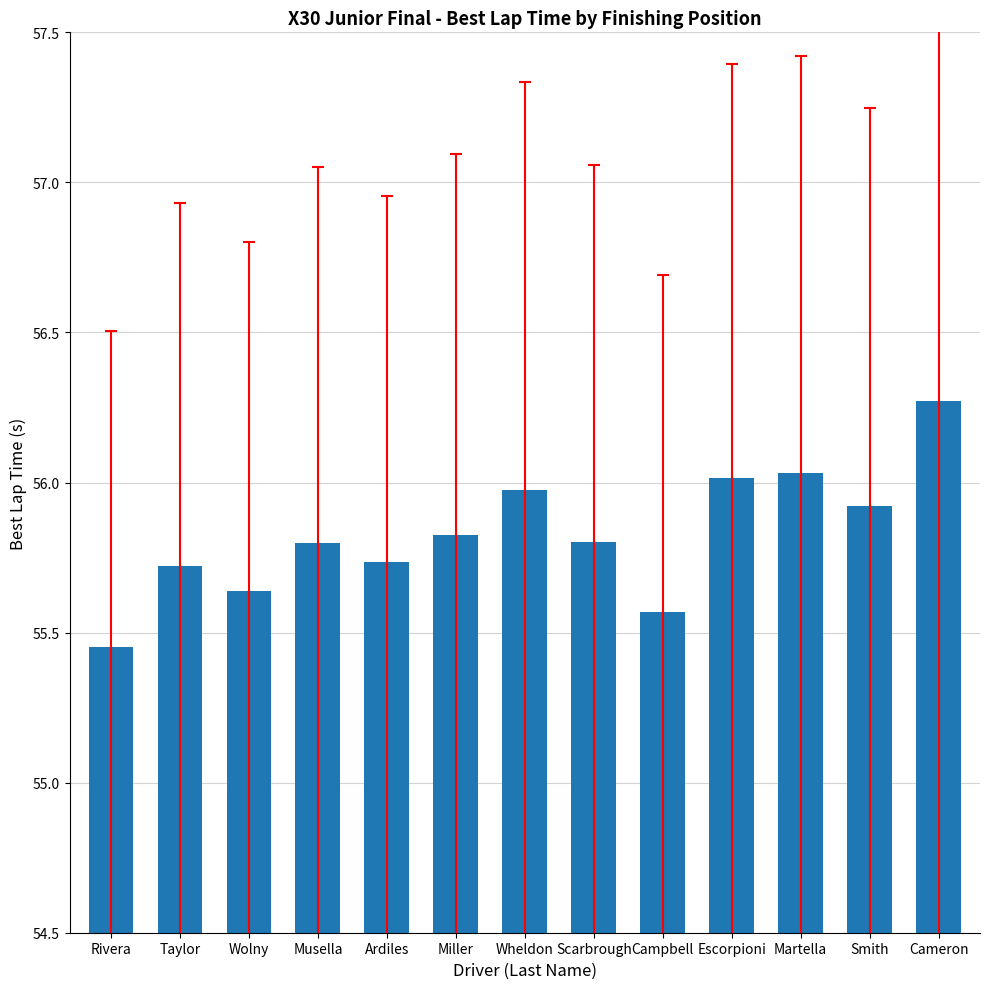

How many data points does each series have?

13